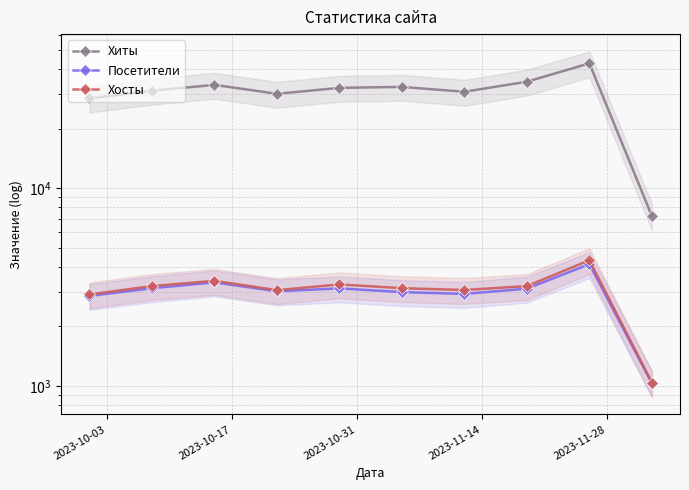

How many data points in Посетители are above 3103?

4